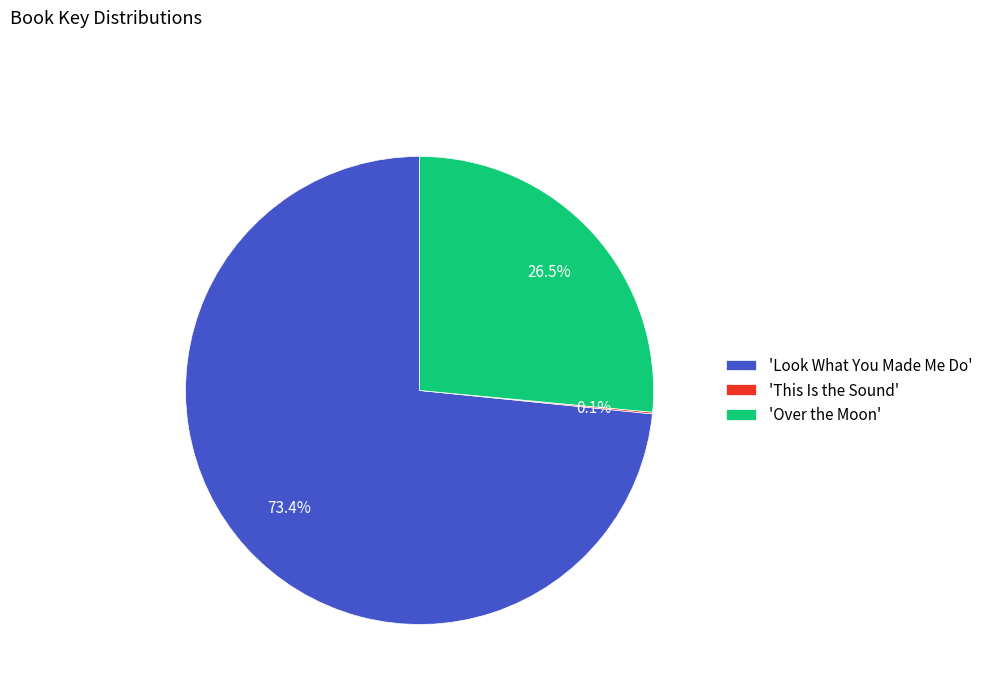

Which slice is the largest?

'Look What You Made Me Do'